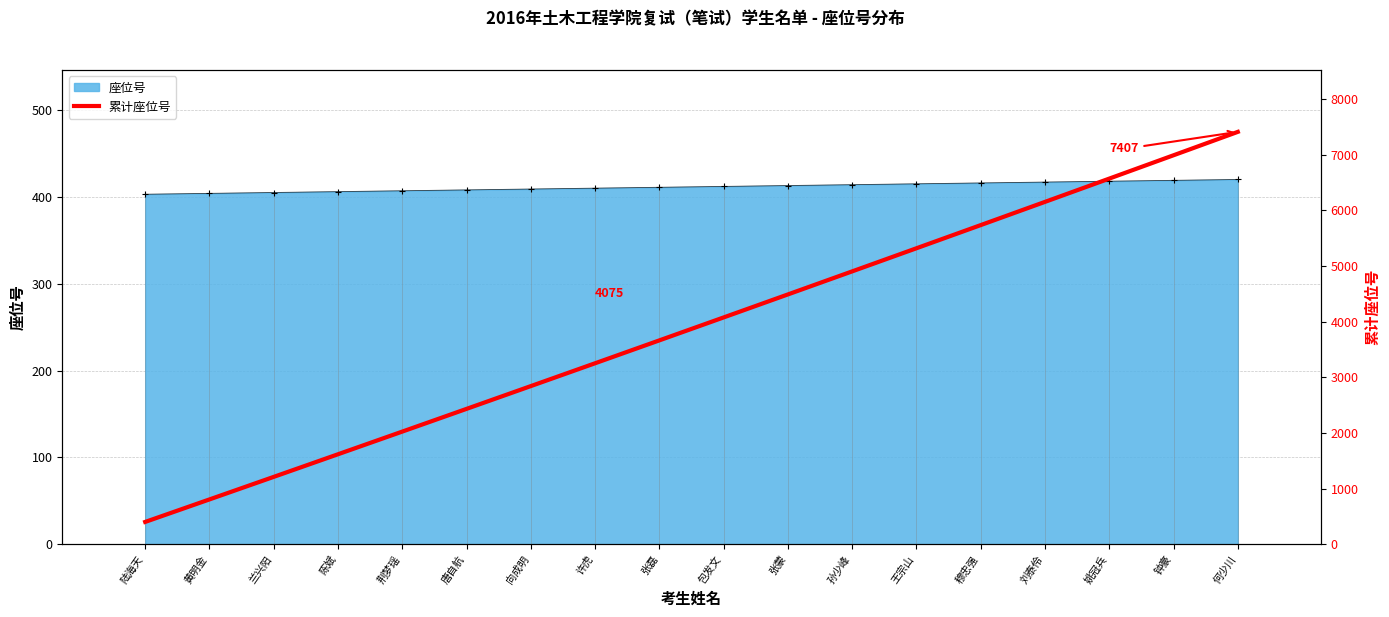

Is it true that the value at 张蒙 is 4488?

True